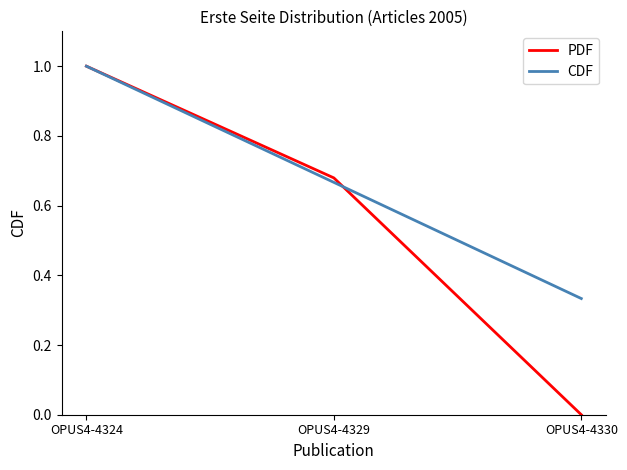

Is it true that PDF equals 1.1 at OPUS4-4329?

False